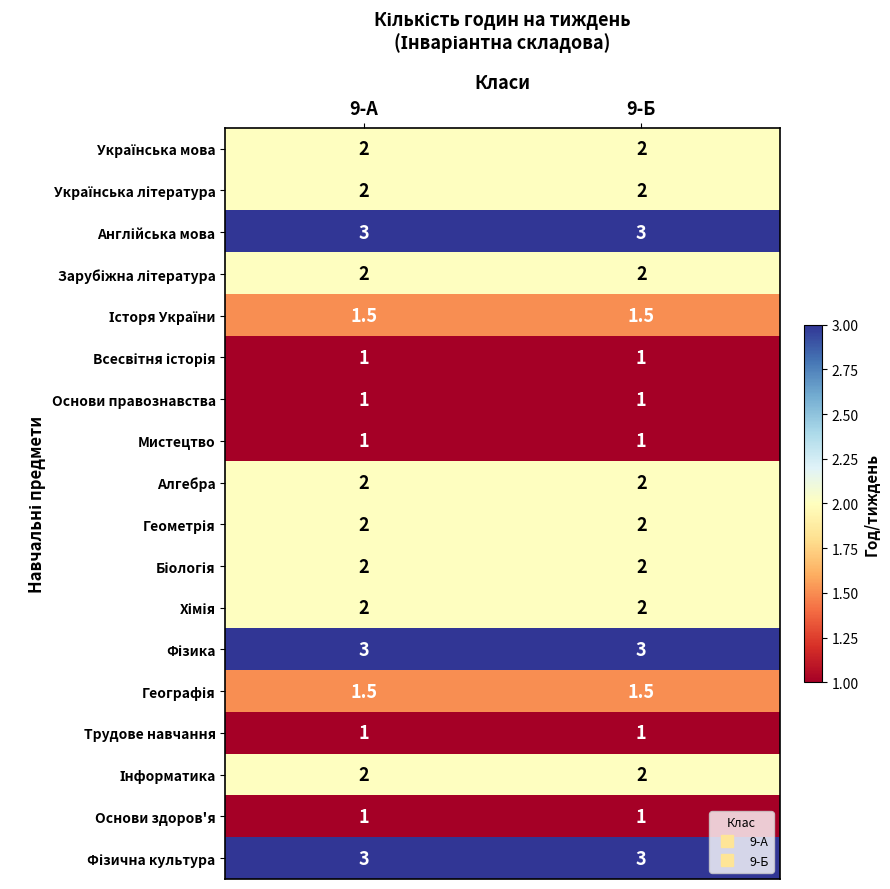

What is the total value across all series at 9-А?

33.0